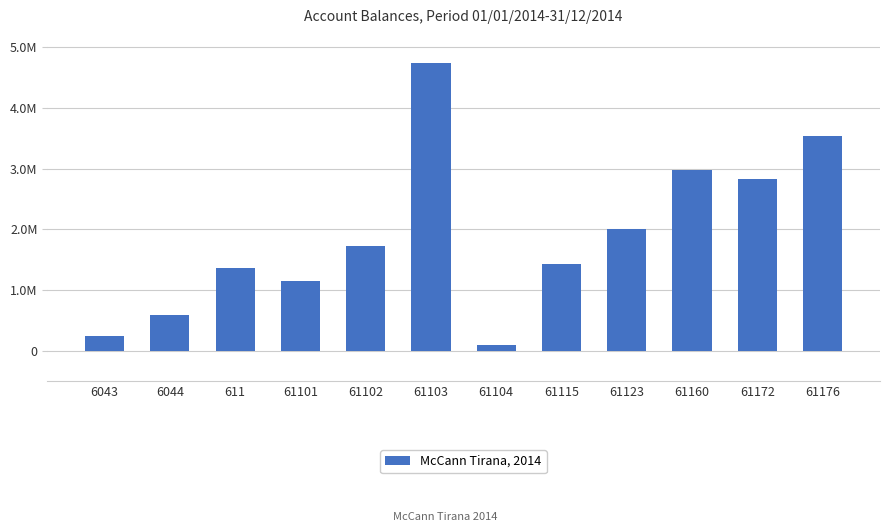

Reading left to right, list all the values displayed in this chart.

250227.1	588118.9	1366068.5	1149043.7	1735151.5	4735066.9	105900.0	1434003.2	2010362.2	2980057.7	2830643.4	3541660.7